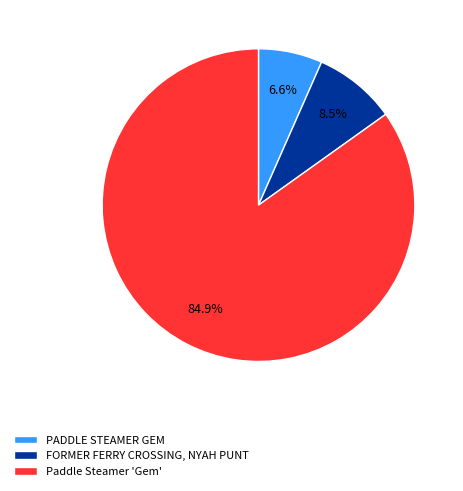

What is the majority slice?

Paddle Steamer 'Gem'